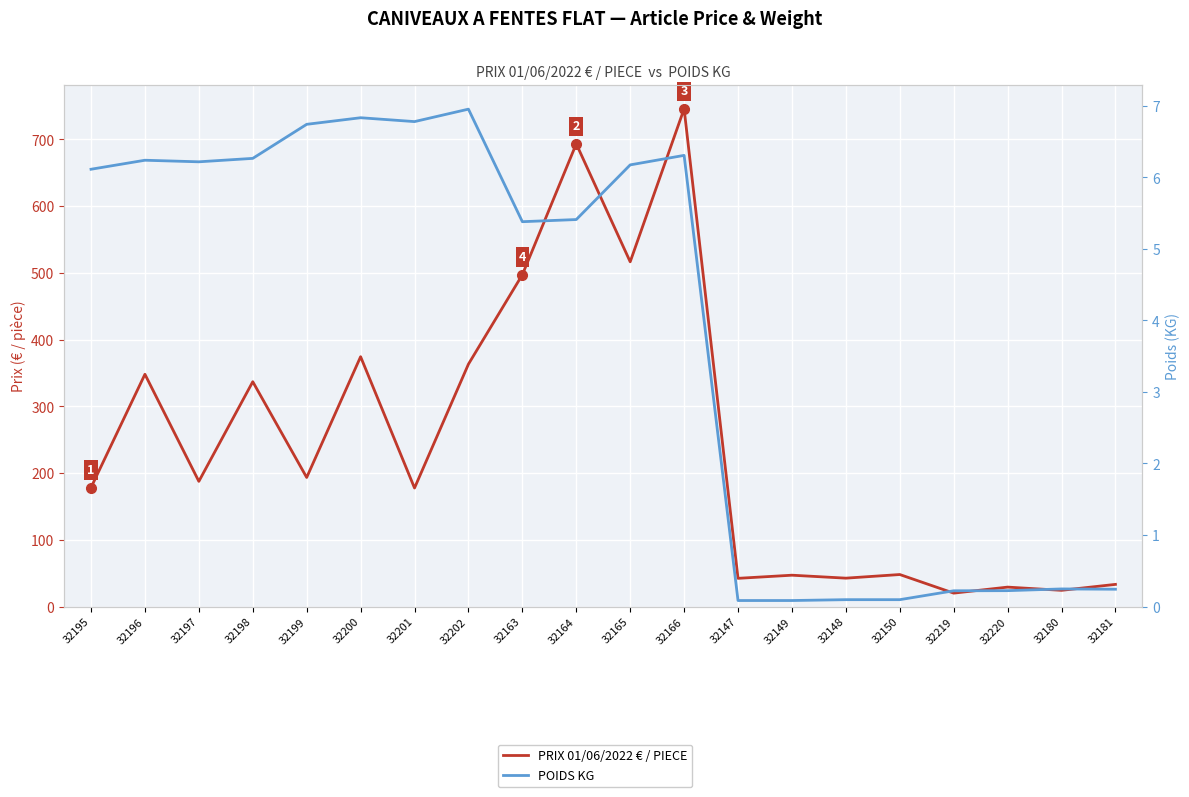

Reading left to right, what are all the values shown in this chart?

PRIX 01/06/2022 € / PIECE: 32195=178.2	32196=348.0	32197=187.5	32198=336.8	32199=193.4	32200=374.3	32201=177.6	32202=363.1	32163=497.1	32164=693.2	32165=516.5	32166=745.7	32147=42.2	32149=46.9	32148=42.5	32150=48.0	32219=20.1	32220=29.1	32180=24.3	32181=33.2
POIDS KG: 32195=6.1	32196=6.2	32197=6.2	32198=6.3	32199=6.7	32200=6.8	32201=6.8	32202=7.0	32163=5.4	32164=5.4	32165=6.2	32166=6.3	32147=0.1	32149=0.1	32148=0.1	32150=0.1	32219=0.2	32220=0.2	32180=0.2	32181=0.2